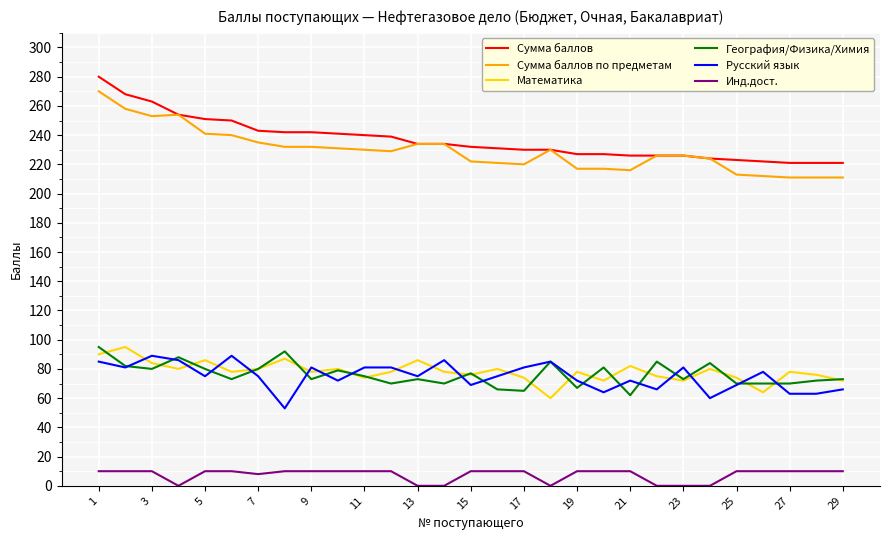

What is the maximum value shown in the chart?

280